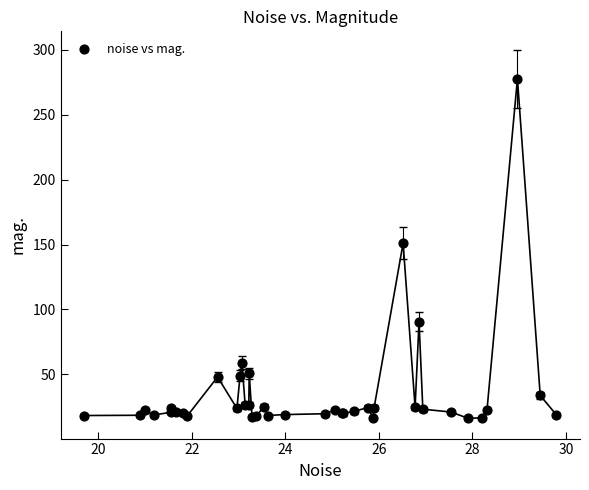

What Y value in the scatter plot is closest to 146?

151.0